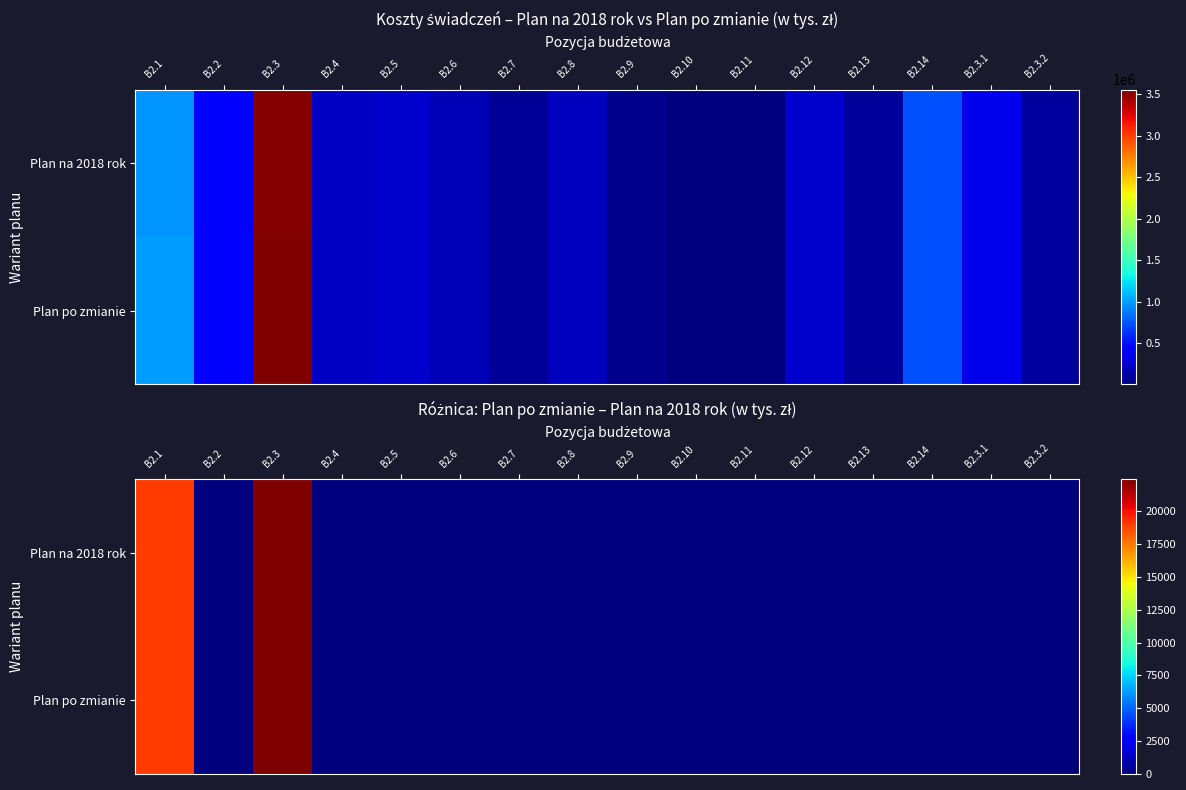

How many values in the Plan na 2018 rok series exceed 0?

2